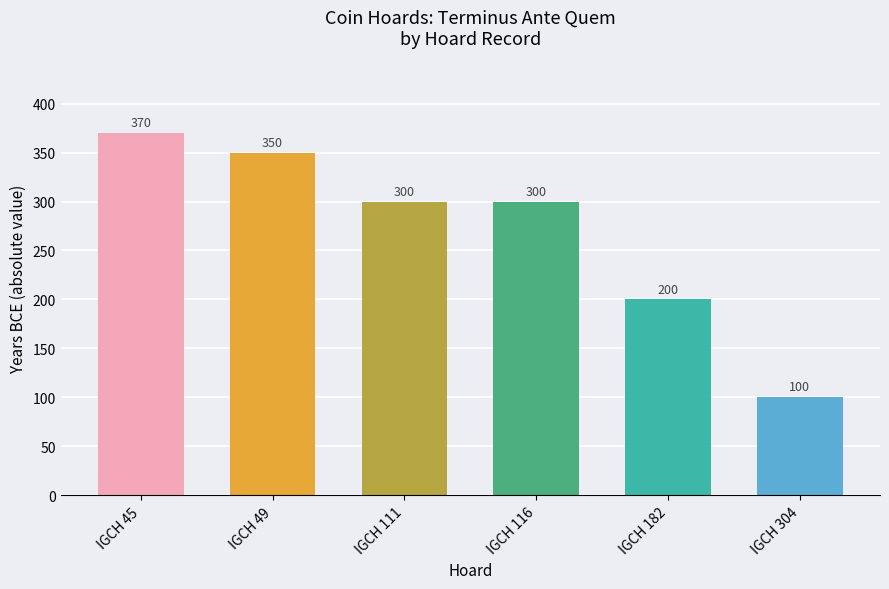

Reading left to right, transcribe all the data shown in this chart.

IGCH 45=370	IGCH 49=350	IGCH 111=300	IGCH 116=300	IGCH 182=200	IGCH 304=100